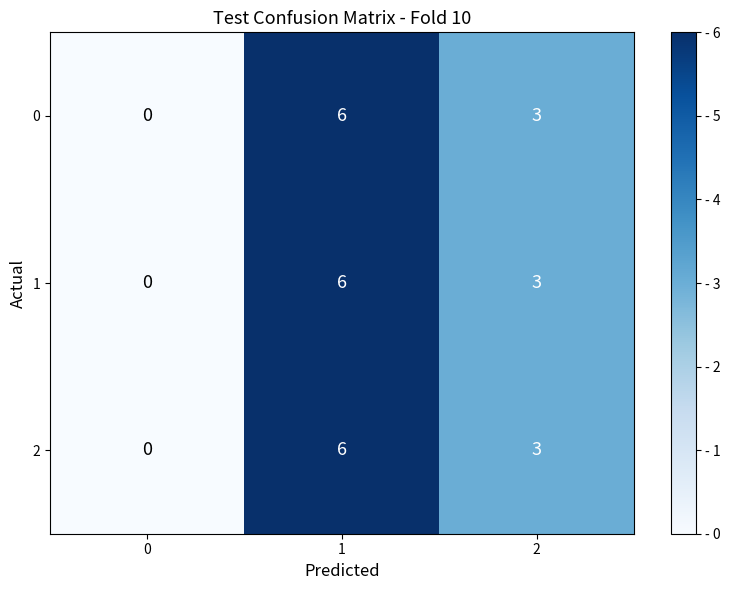

The 0 series shows 0 at 0. True or false?

True